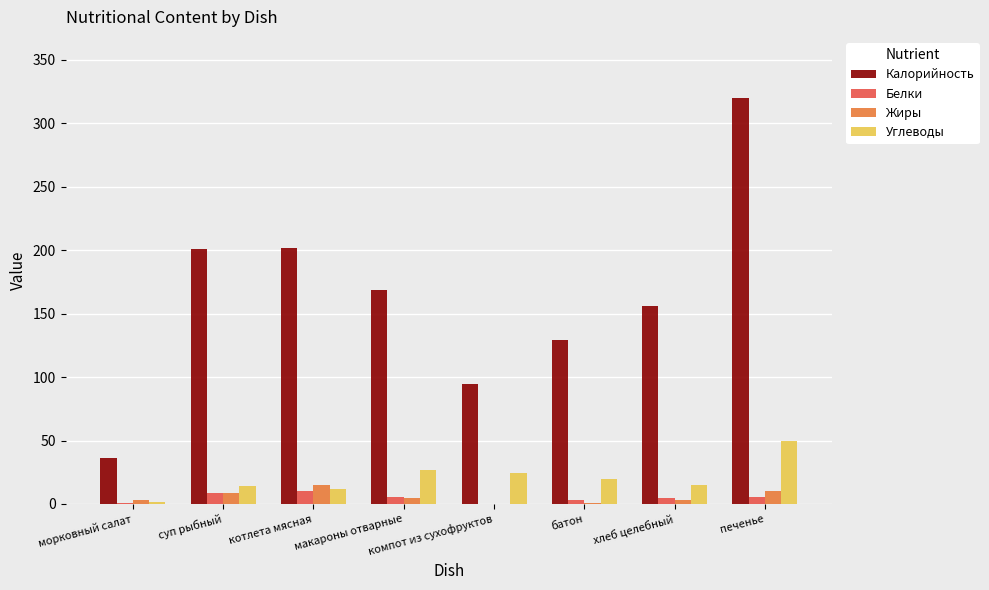

Which category has the highest value in the Калорийность series?

печенье